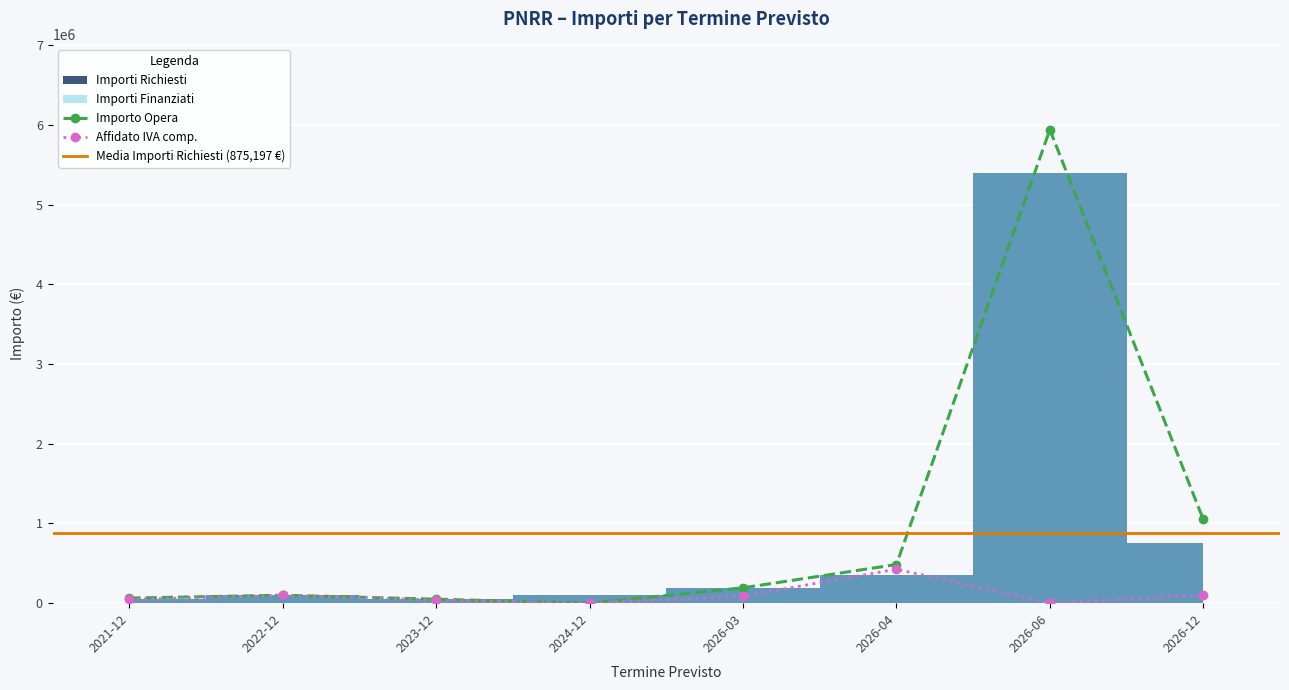

What is the sum of the Affidato IVA comp. values at 2026-12 and 2022-12?

200375